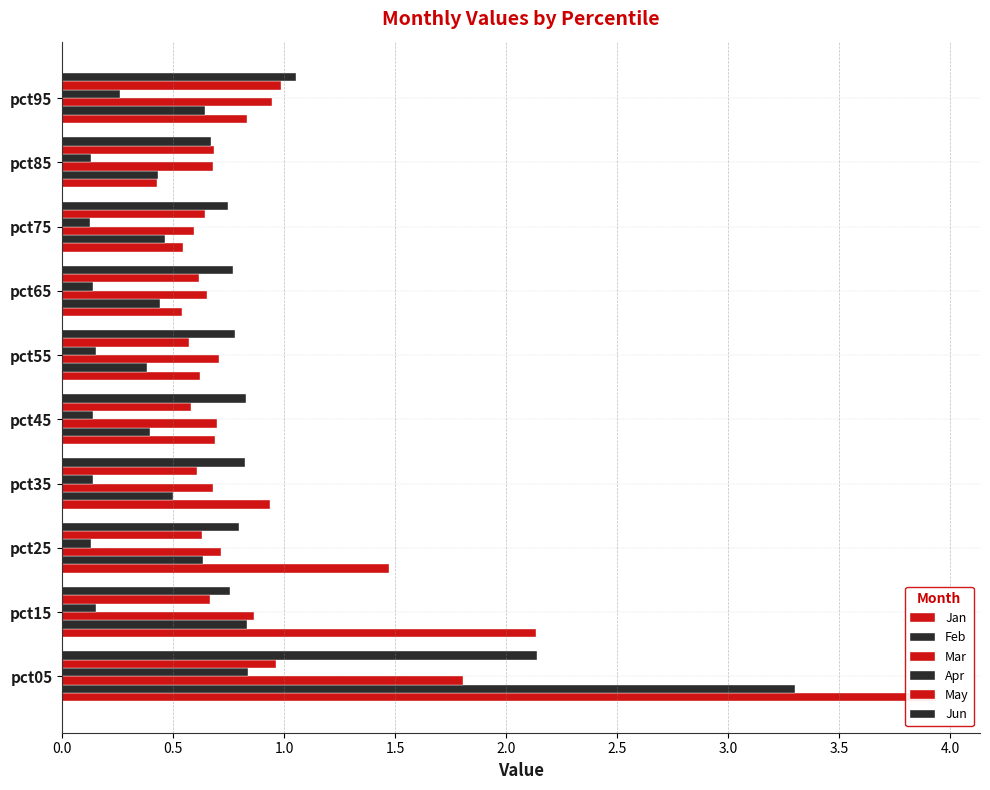

The value of May at pct75 is 0.2. True or false?

False